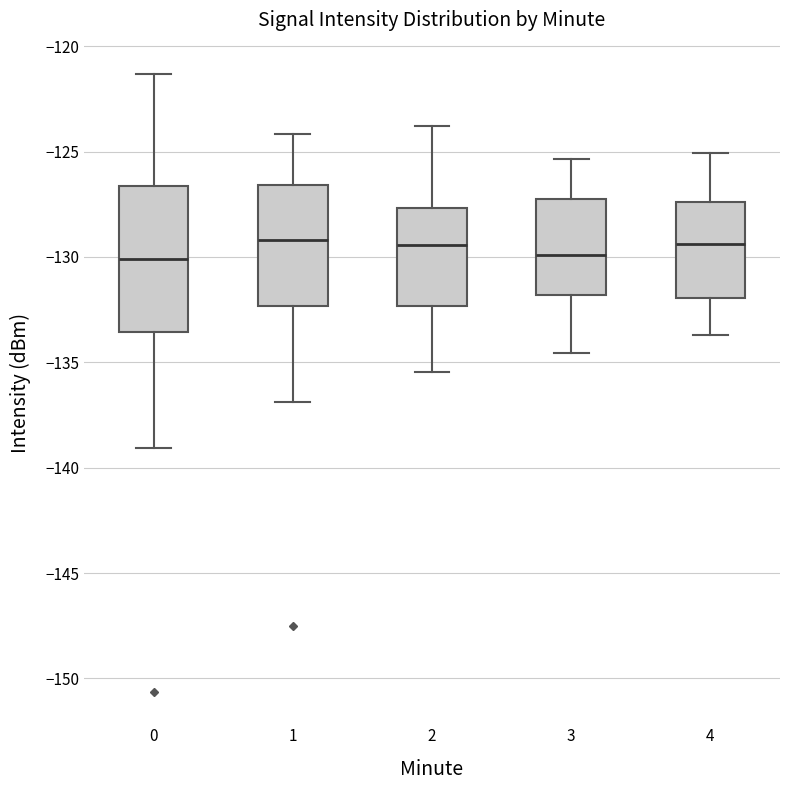

Reading left to right, transcribe this box plot: for each box, give where its median line is, the range the box spans, and where its two whiskers end, as read against the y-axis. The values are not printed on the chart, so give them approximately, as read against the axis.

0: median -130.0, box -133.5 to -126.5, whiskers -139.0 to -121.5
1: median -129.0, box -132.5 to -126.5, whiskers -137.0 to -124.0
2: median -129.5, box -132.5 to -127.5, whiskers -135.5 to -124.0
3: median -130.0, box -132.0 to -127.5, whiskers -134.5 to -125.5
4: median -129.5, box -132.0 to -127.5, whiskers -133.5 to -125.0